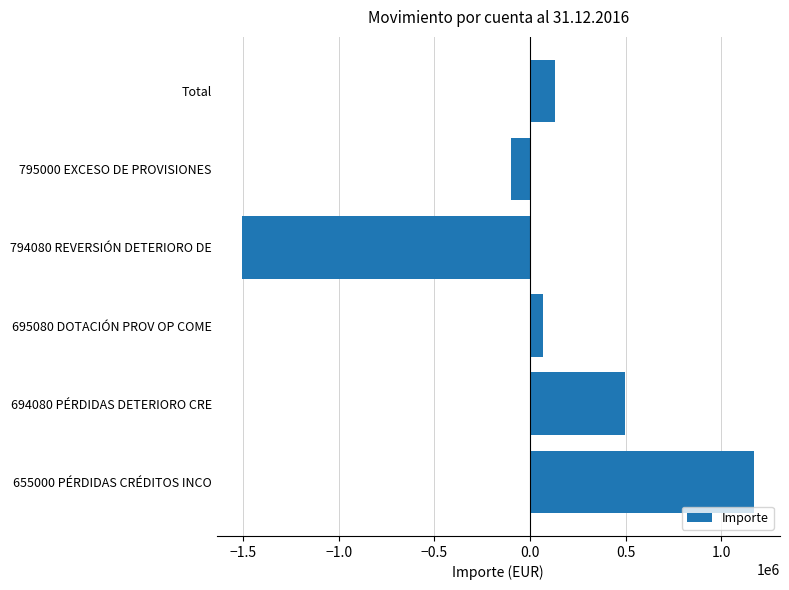

What is the minimum value shown in the chart?

-1504256.5